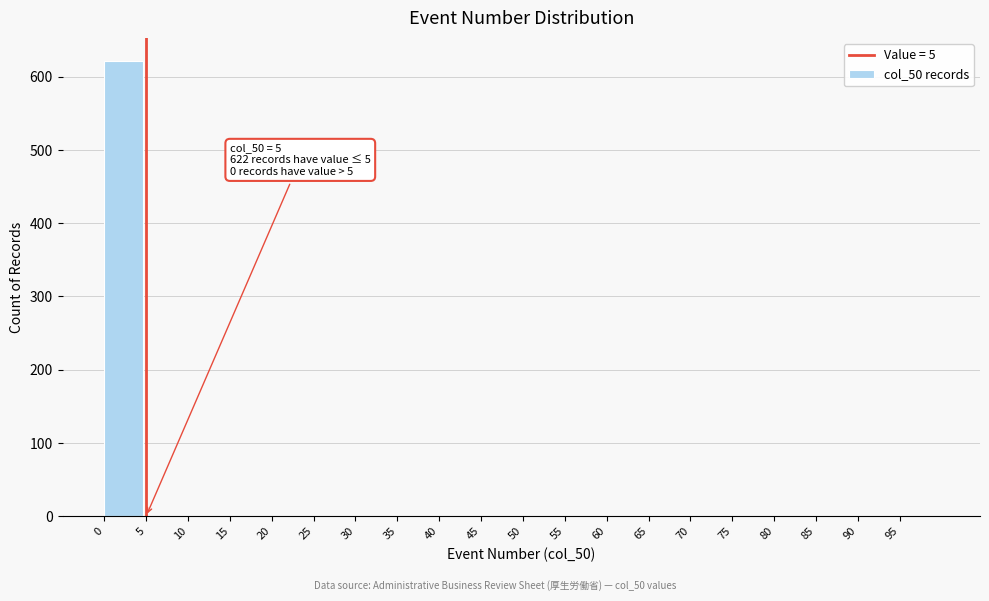

Which range on the x-axis has the tallest bar?

0 to 5